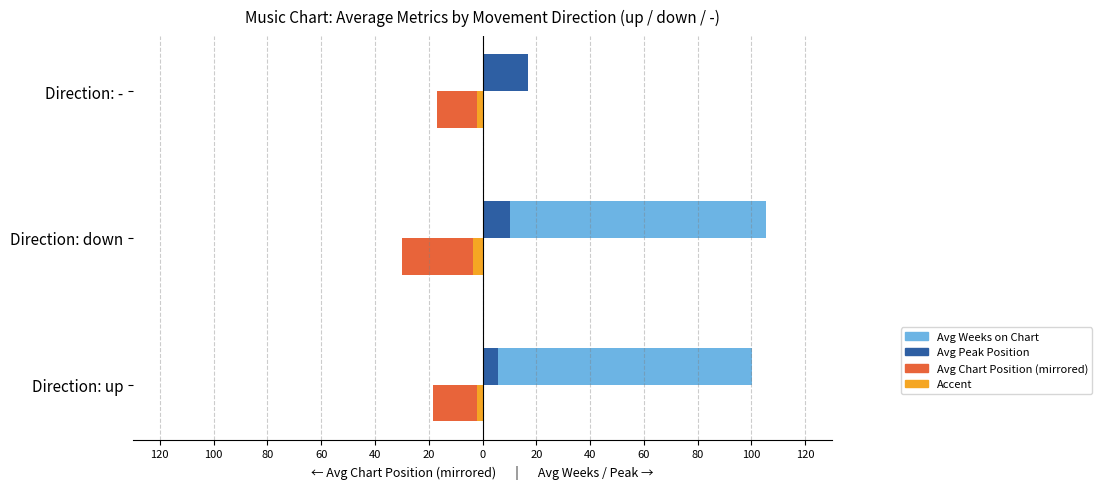

How many series are shown in this chart?

4